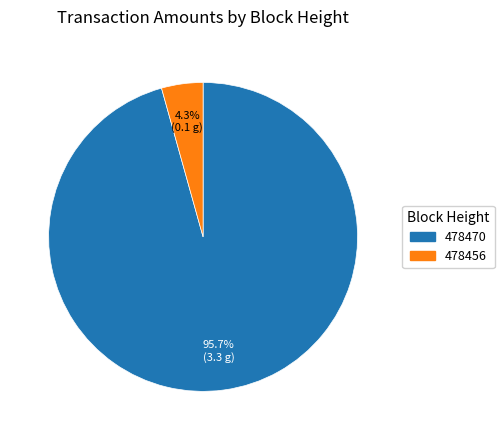

Which has a higher value, 478456 or 478470?

478470